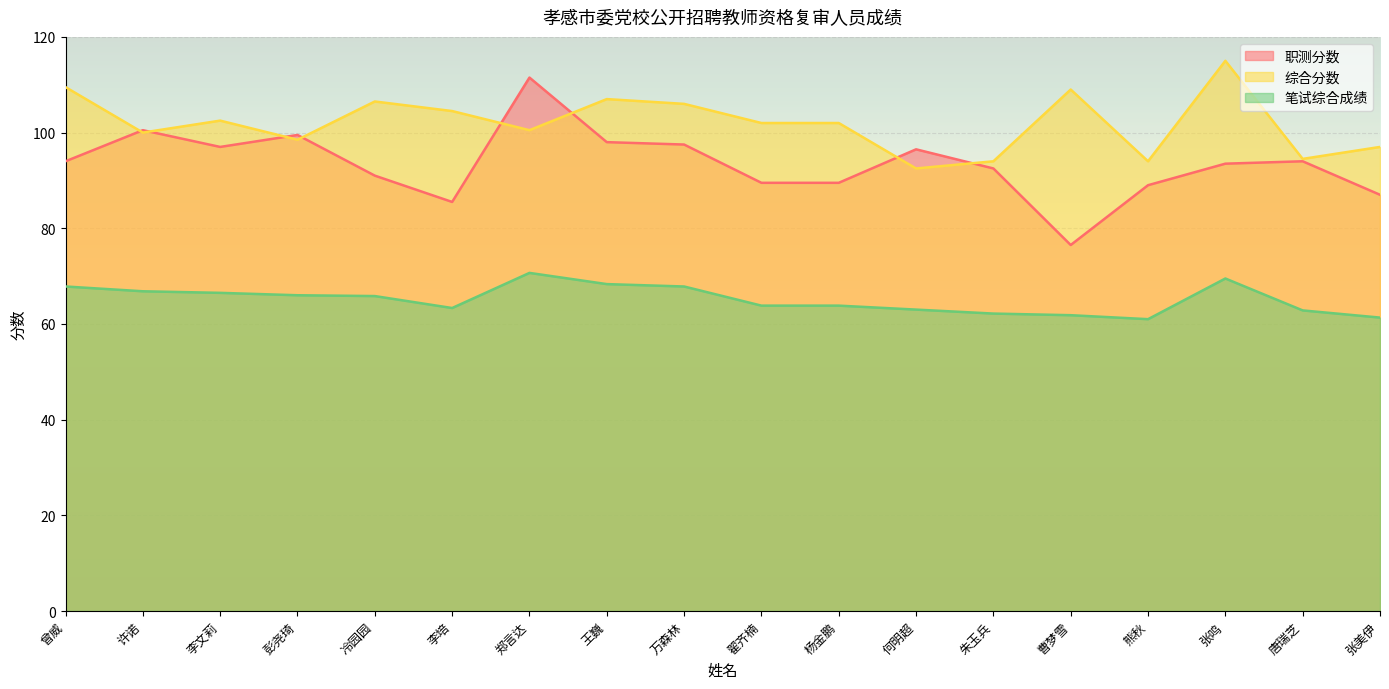

At which category is the sum across all series the highest?

郑言达